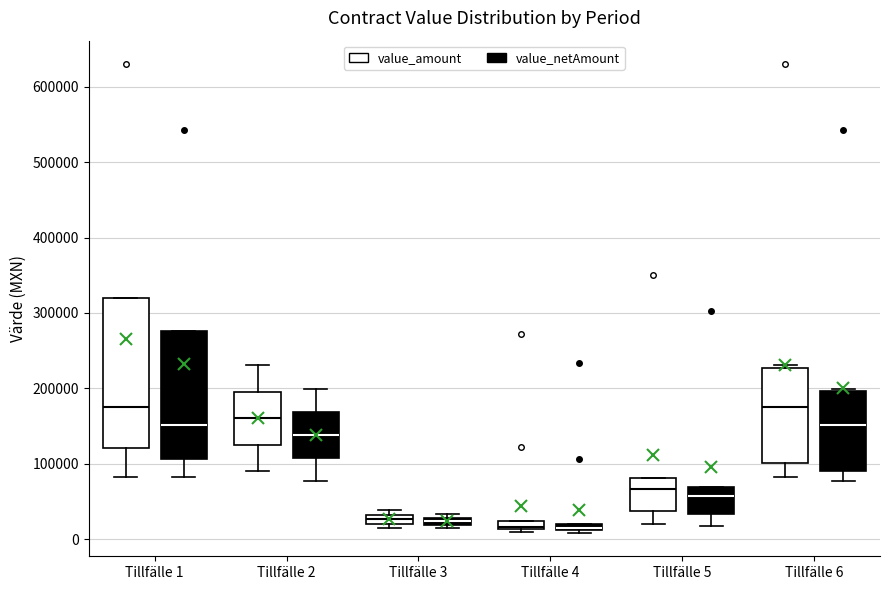

Which box is the tallest, from its lower edge to its upper edge?

Tillfälle 1 (value_amount)